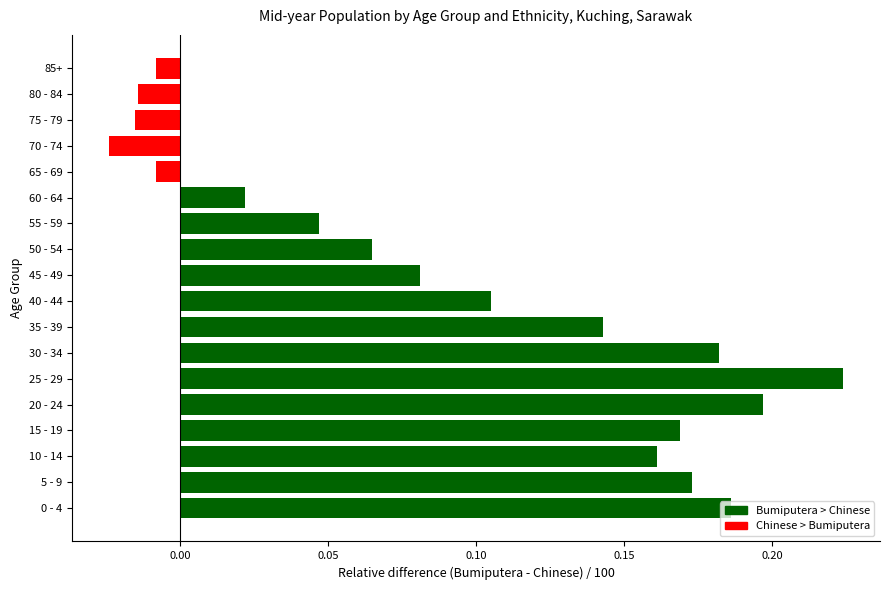

What is the sum of the values at 10 - 14 and 35 - 39?

0.3